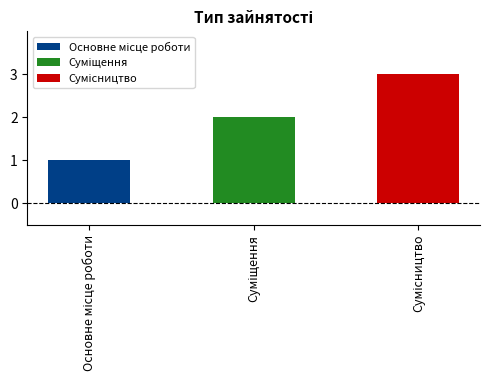

What is the smallest value displayed?

1